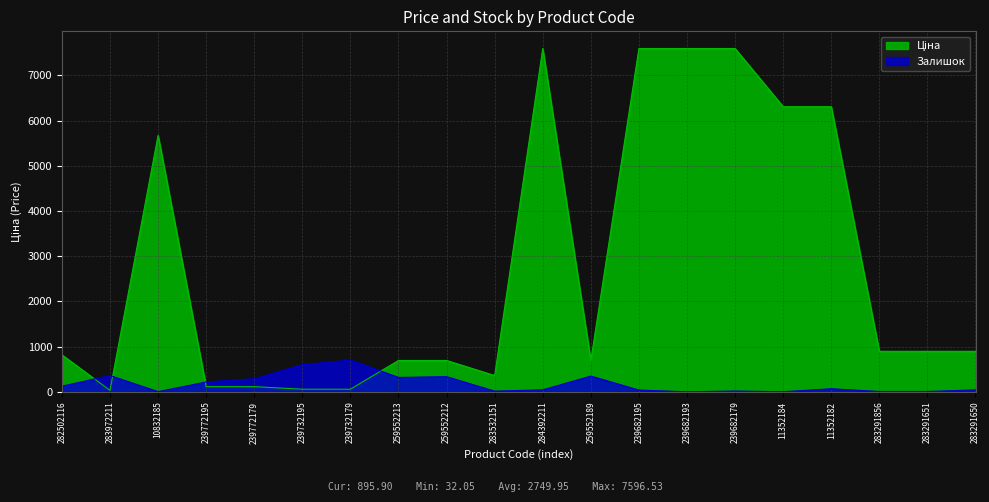

Which series has the largest total across all categories?

Ціна